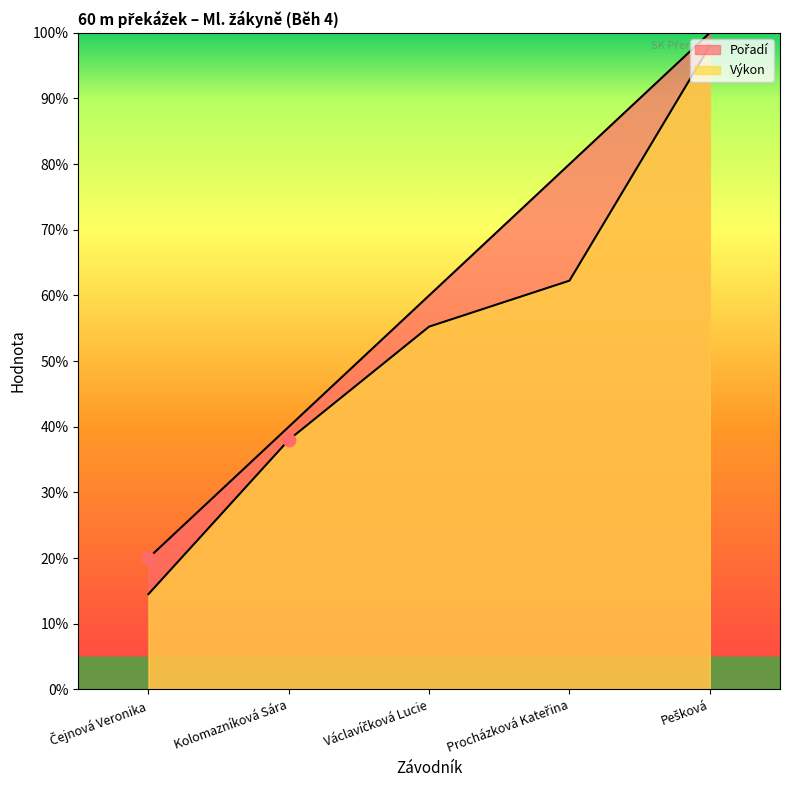

What are all the series names shown in the legend?

Pořadí, Výkon